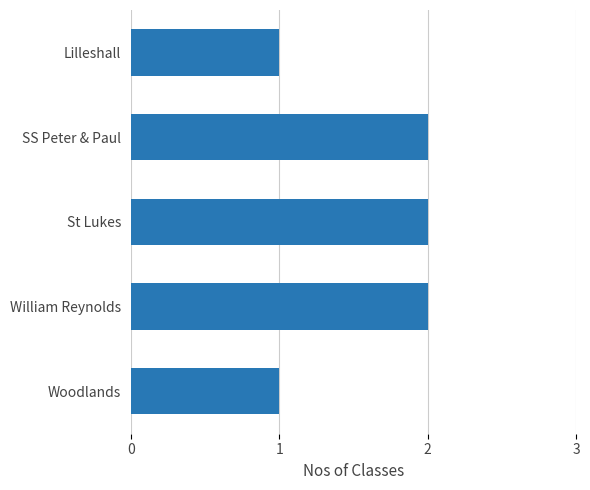

What is the sum of all values?

8